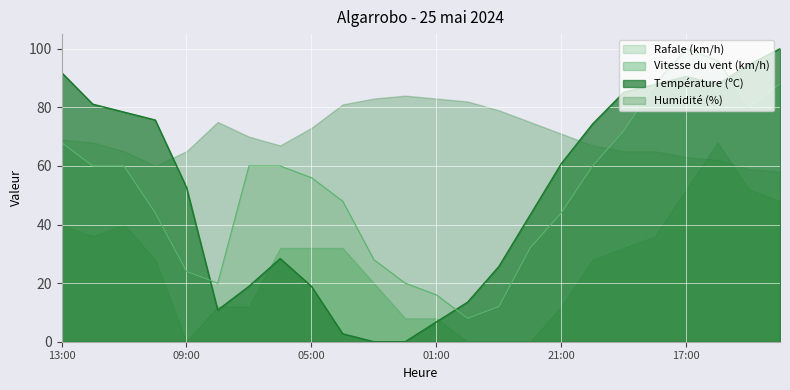

What is the lowest value of the Rafale (km/h) series?

8.0